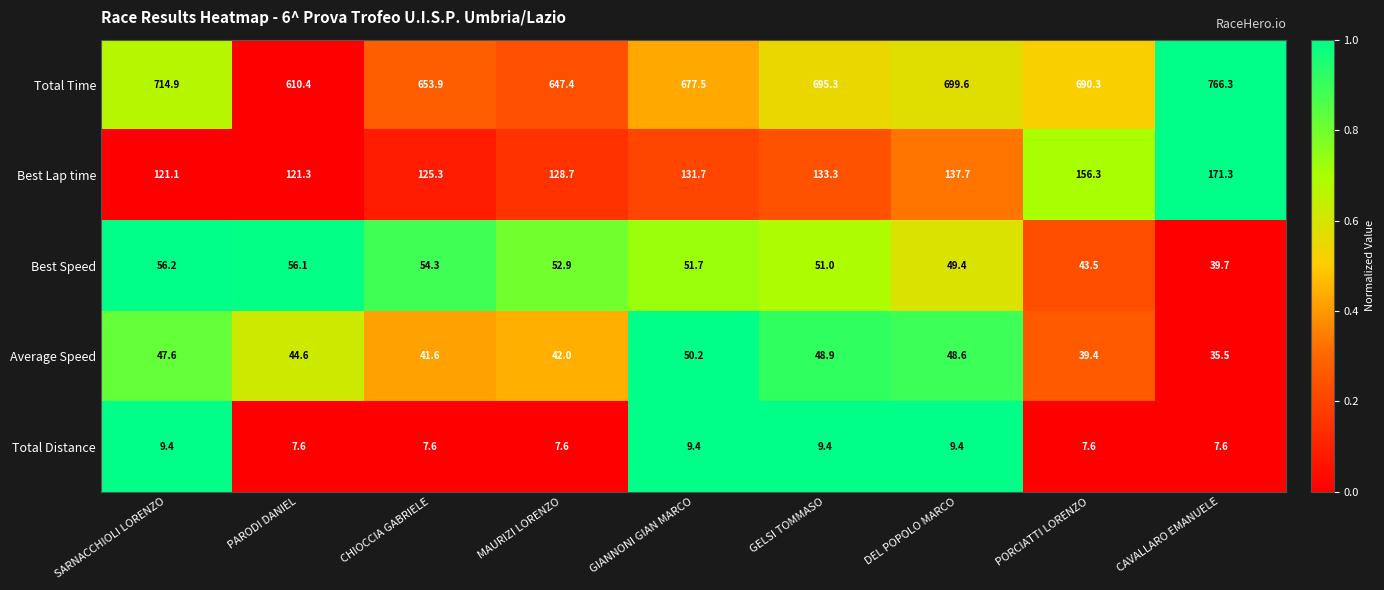

Read the Total Time value at GELSI TOMMASO.

695.3